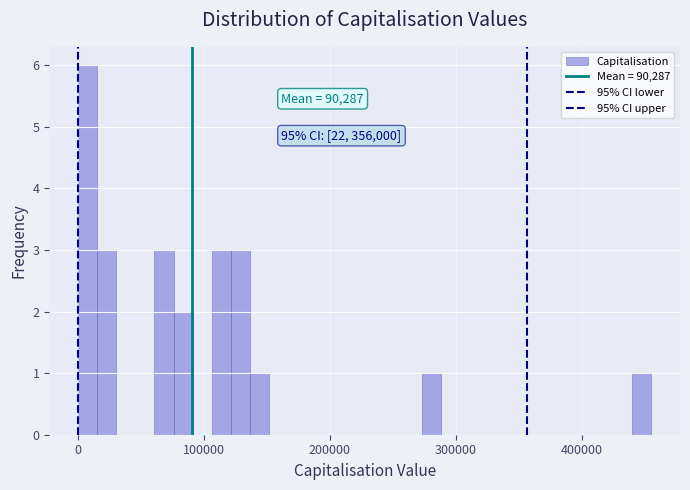

Read against the x-axis, roughly where is the centre of the tallest bar?

10000